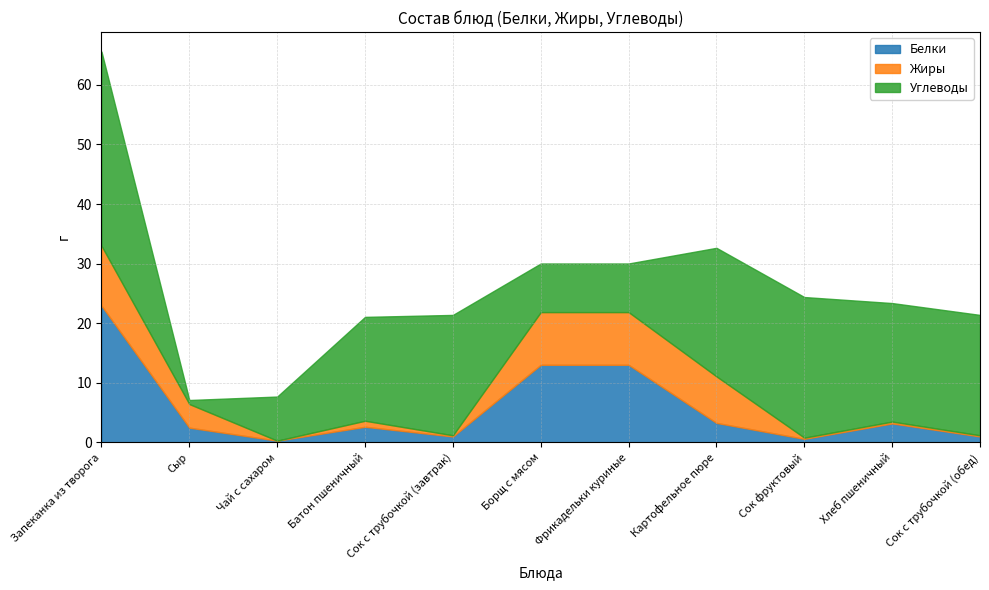

Is it true that Белки equals 22.9 at Запеканка из творога?

True